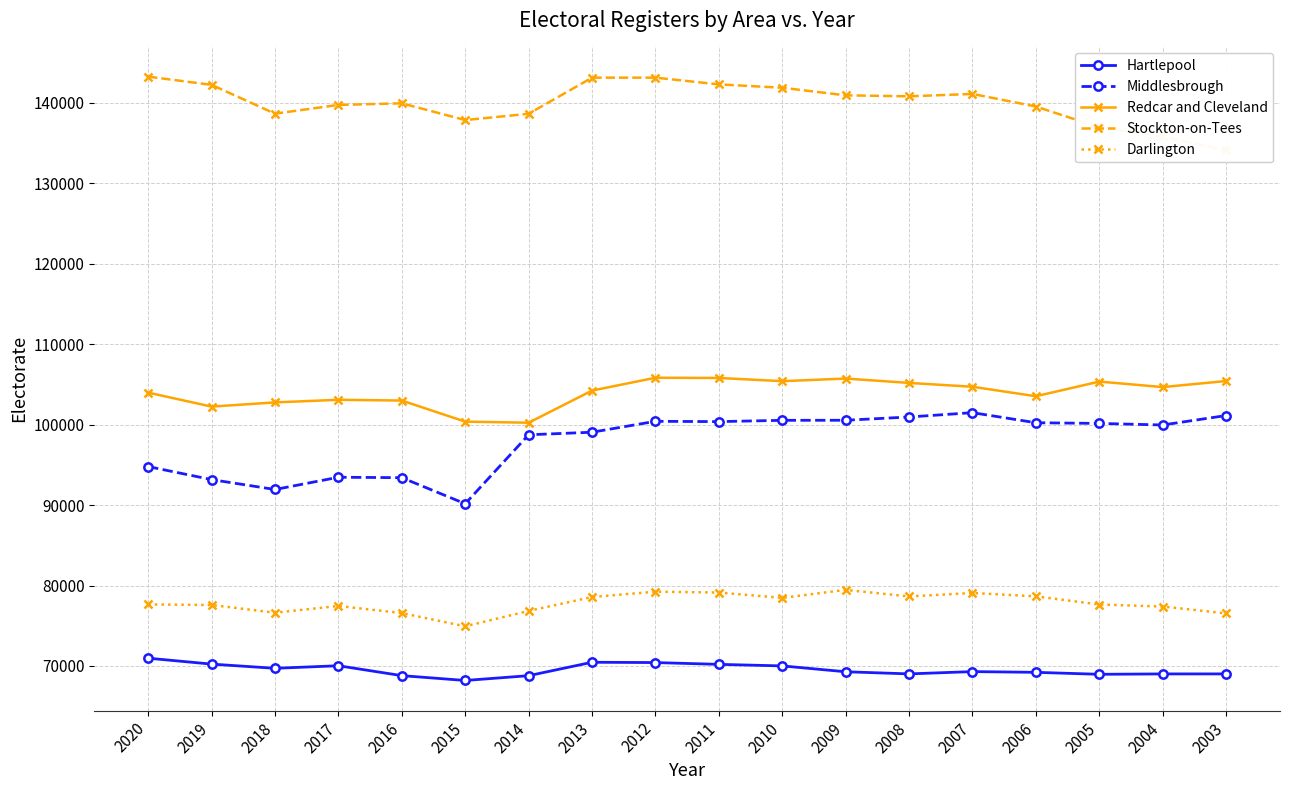

At which label is Stockton-on-Tees closest to 138651?

2018